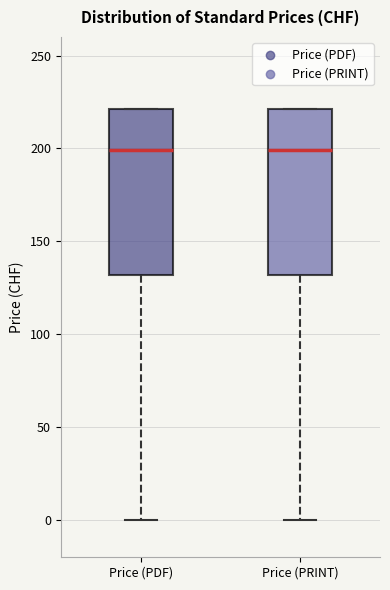

Reading left to right, transcribe this box plot: for each box, give where its median line is, the range the box spans, and where its two whiskers end, as read against the y-axis. The values are not printed on the chart, so give them approximately, as read against the axis.

Price (PDF): median 200, box 130 to 220, whiskers 0 to 220
Price (PRINT): median 200, box 130 to 220, whiskers 0 to 220